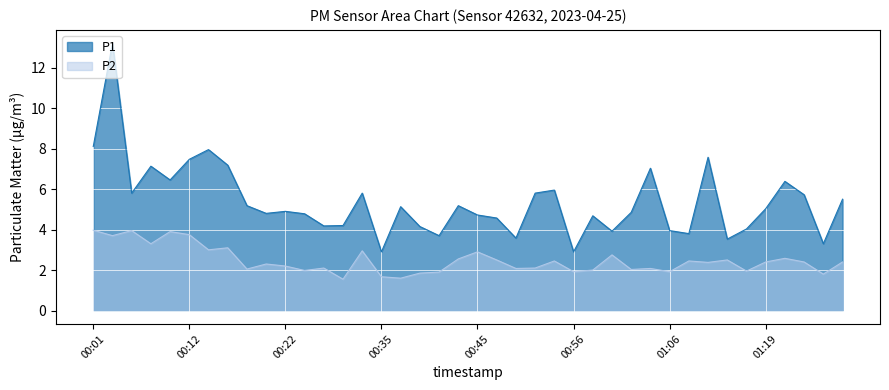

How many series are shown in this chart?

2